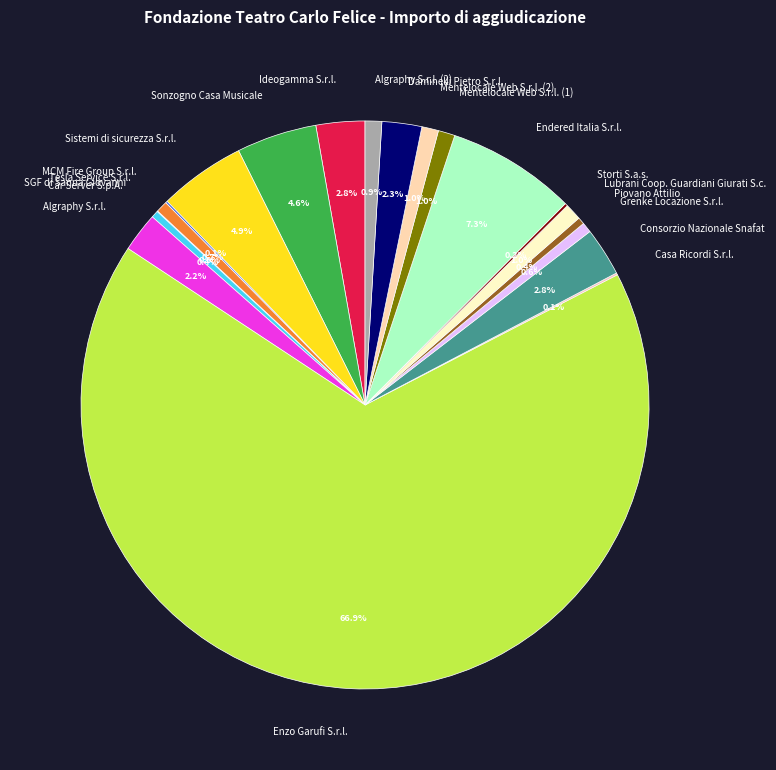

What is the ratio of the value at Daminelli Pietro S.r.l. to the value at Ideogamma S.r.l.?

0.8